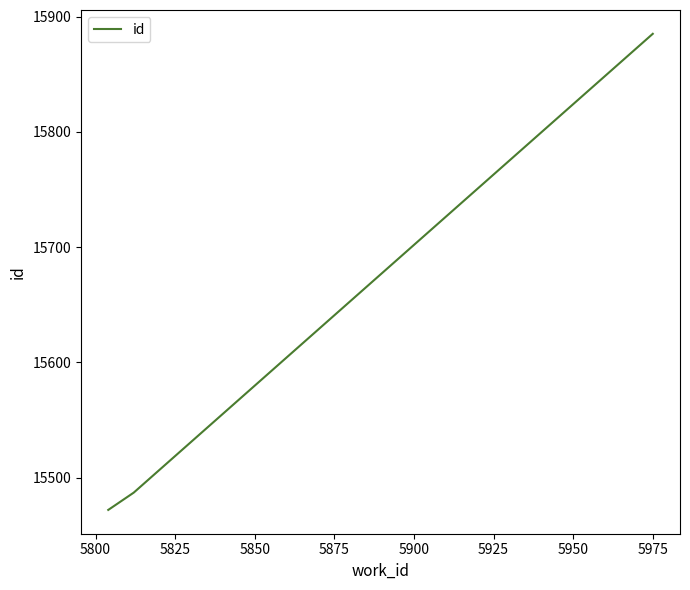

What is the difference between the second highest and minimum values?

15